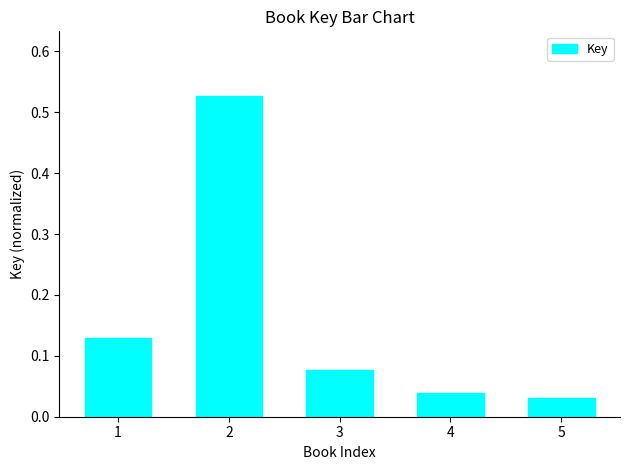

Is it true that the value at 2 is 0.3?

False